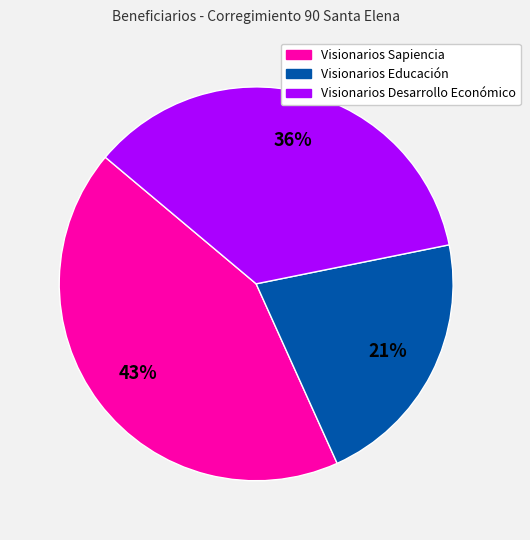

Is there a majority slice in this chart?

No